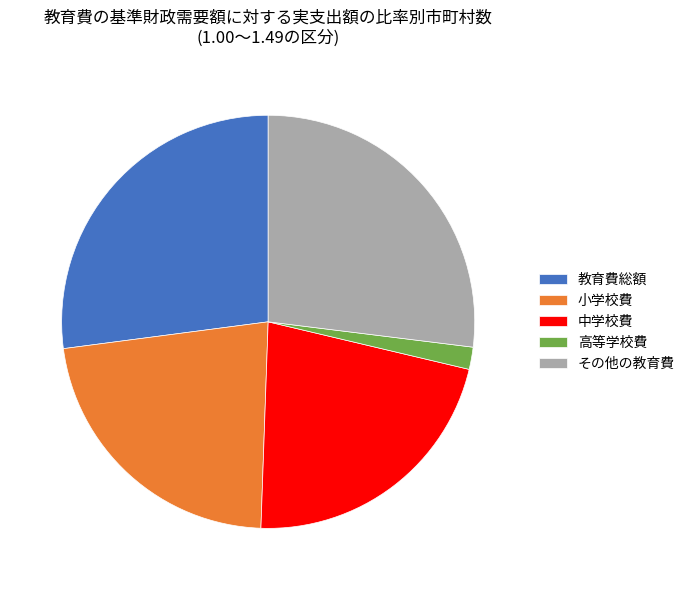

Do 中学校費 and その他の教育費 together represent more than half of the pie?

No